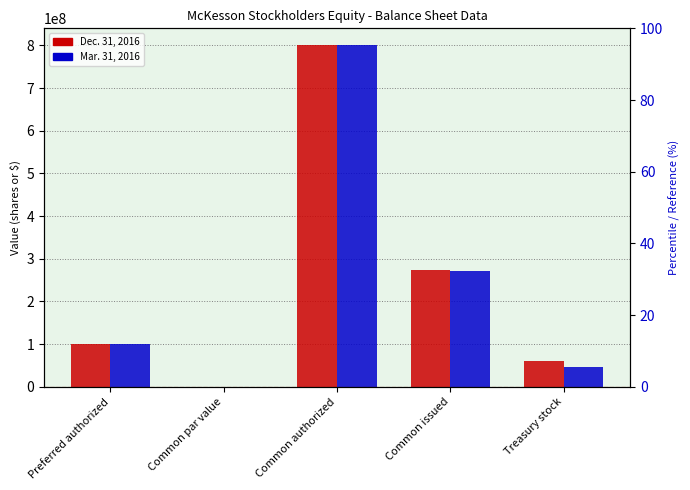

Reading left to right, list all the values displayed in this chart.

Dec. 31, 2016: Preferred authorized=100000000.0	Common par value=0.0	Common authorized=800000000.0	Common issued=273000000.0	Treasury stock=61000000.0
Mar. 31, 2016: Preferred authorized=100000000.0	Common par value=0.0	Common authorized=800000000.0	Common issued=271000000.0	Treasury stock=46000000.0